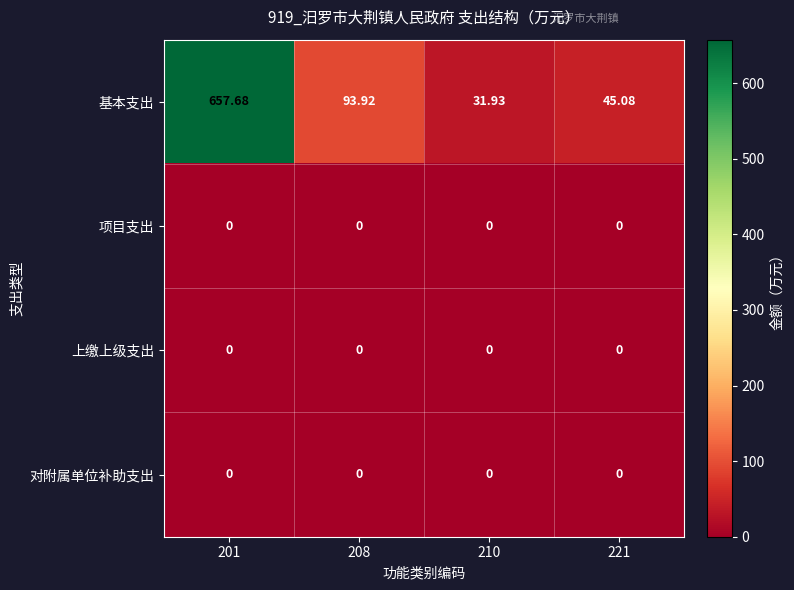

At which category is the sum across all series the highest?

201